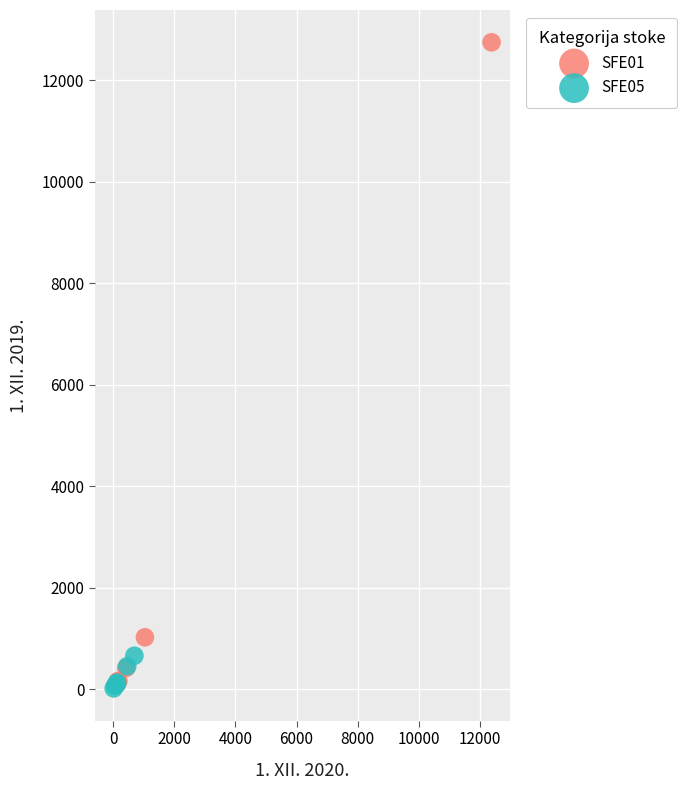

Which series reaches the maximum Y coordinate?

SFE01